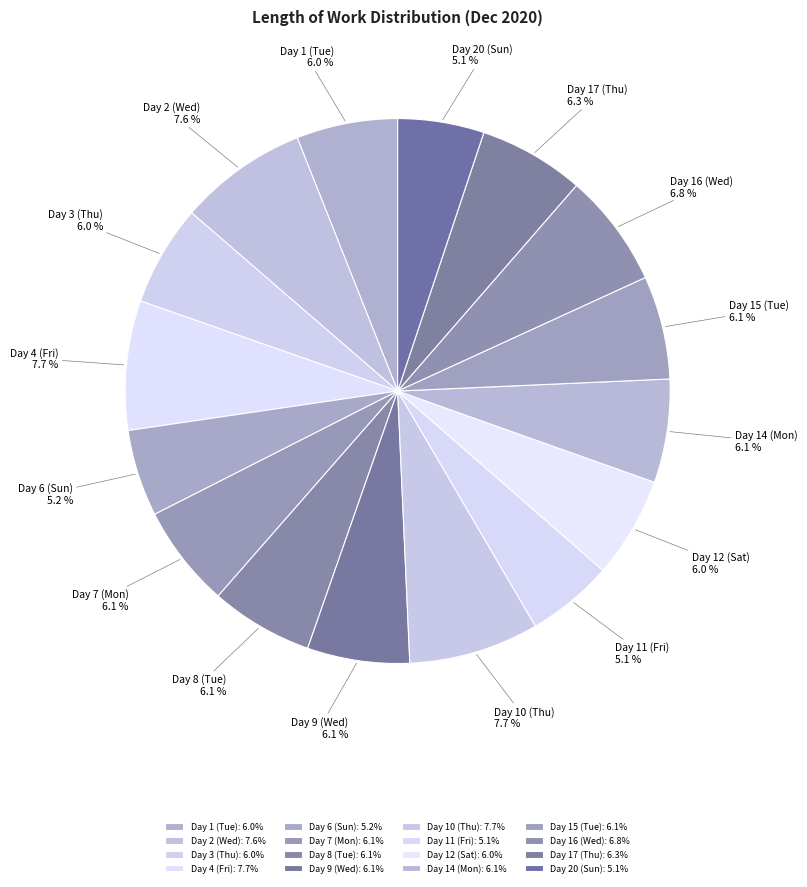

To the nearest percent, what is the combined percentage of Day 3 (Thu) and Day 16 (Wed)?

13%